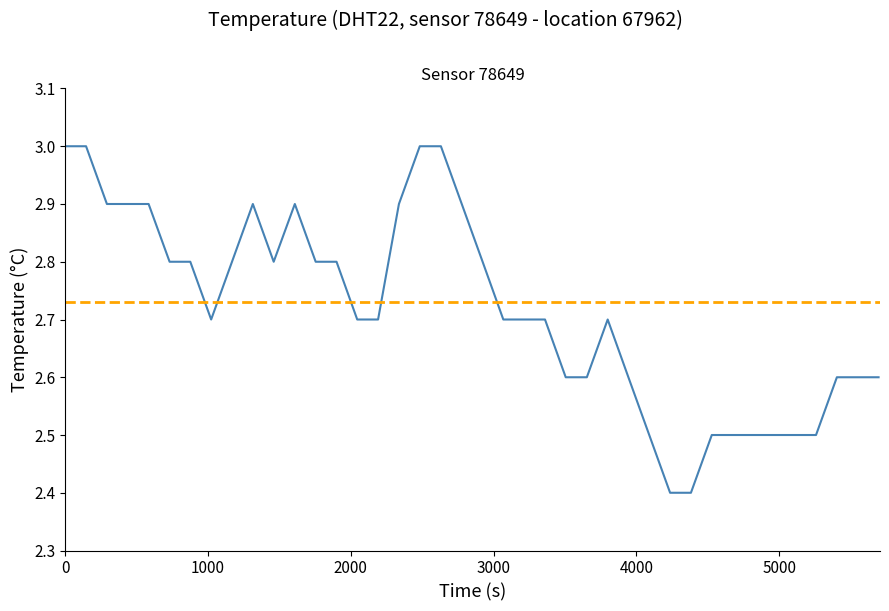

True or false: the data shows 4.5 at 39.

False